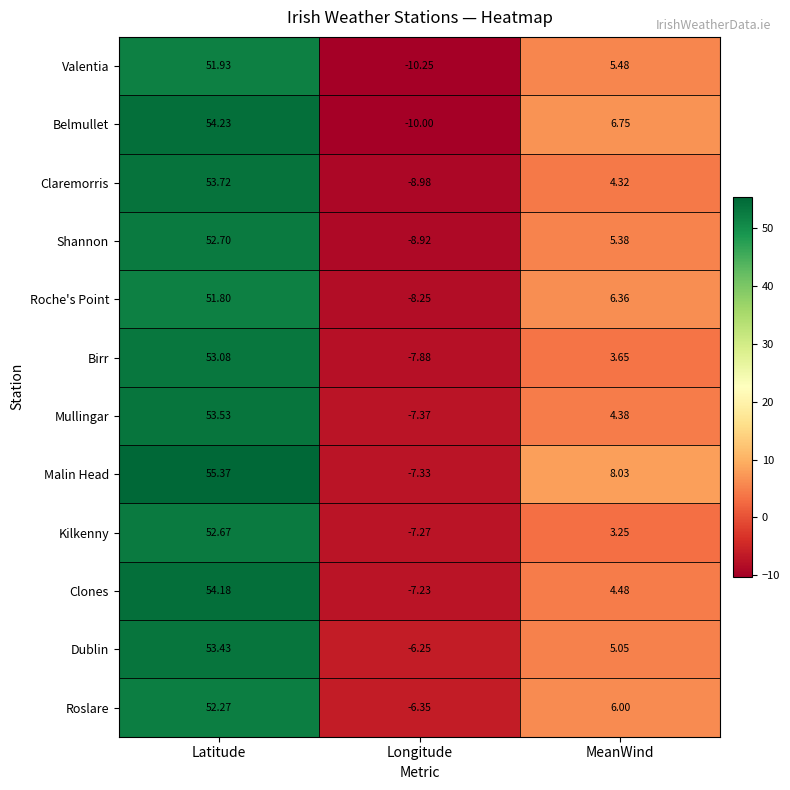

List the labels in order of Roche's Point value, smallest first.

Longitude, MeanWind, Latitude